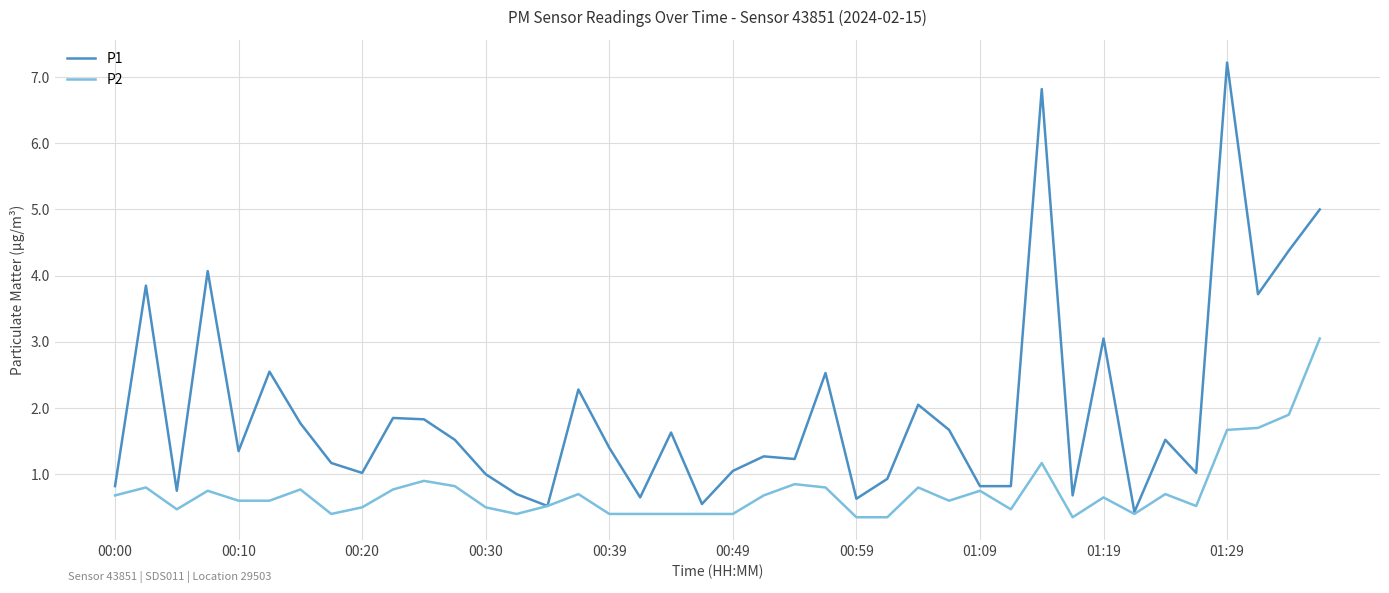

Rank the series by their average value, from lowest to highest.

P2, P1